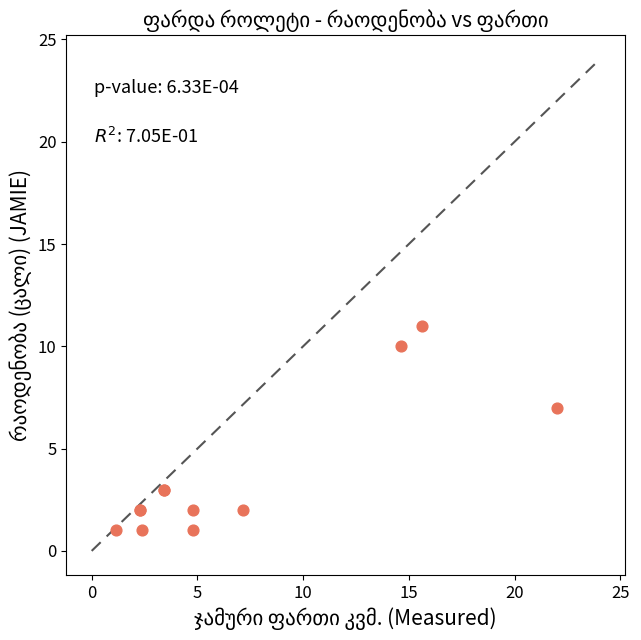

What Y value in the scatter plot is closest to 6?

7